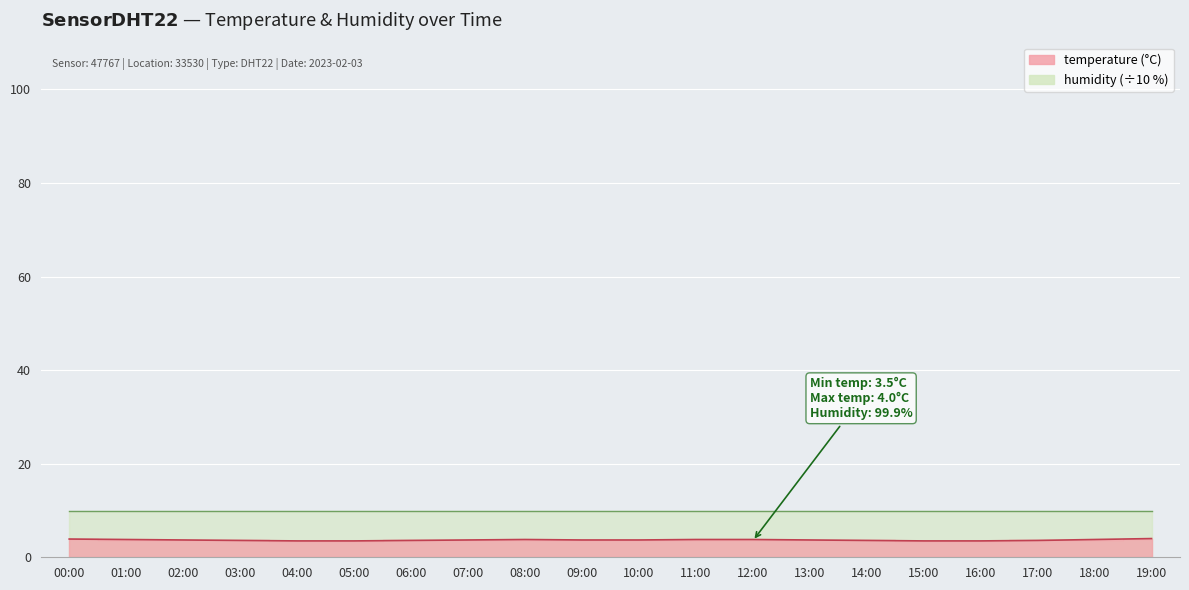

True or false: the data shows 3.6 at 06:00.

True